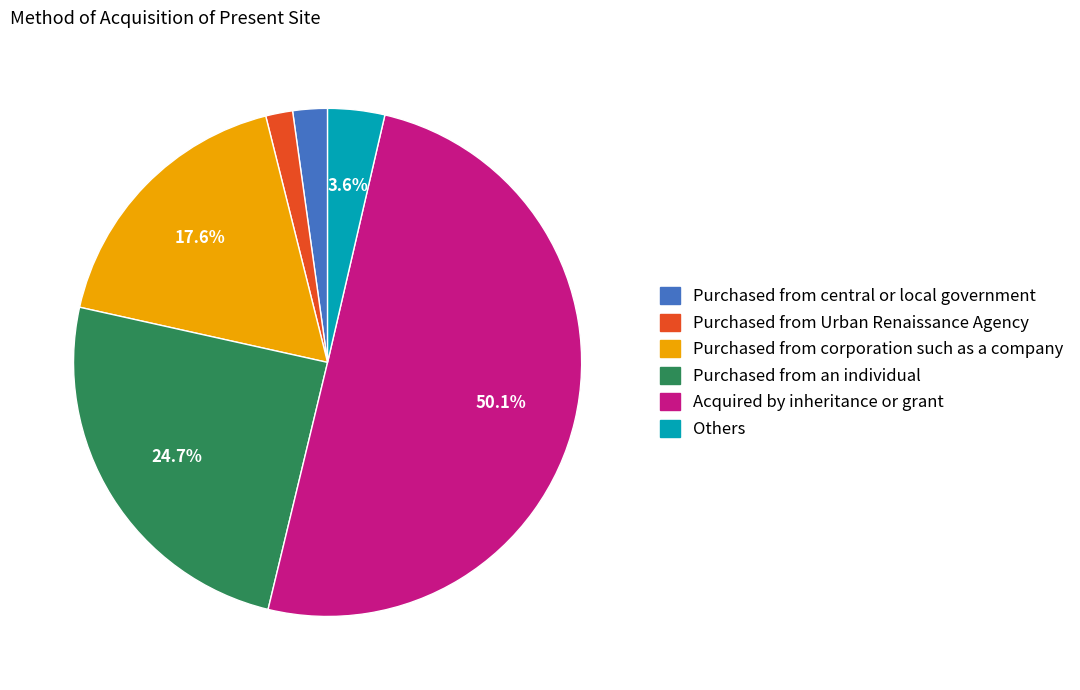

Which category accounts for the majority?

Acquired by inheritance or grant